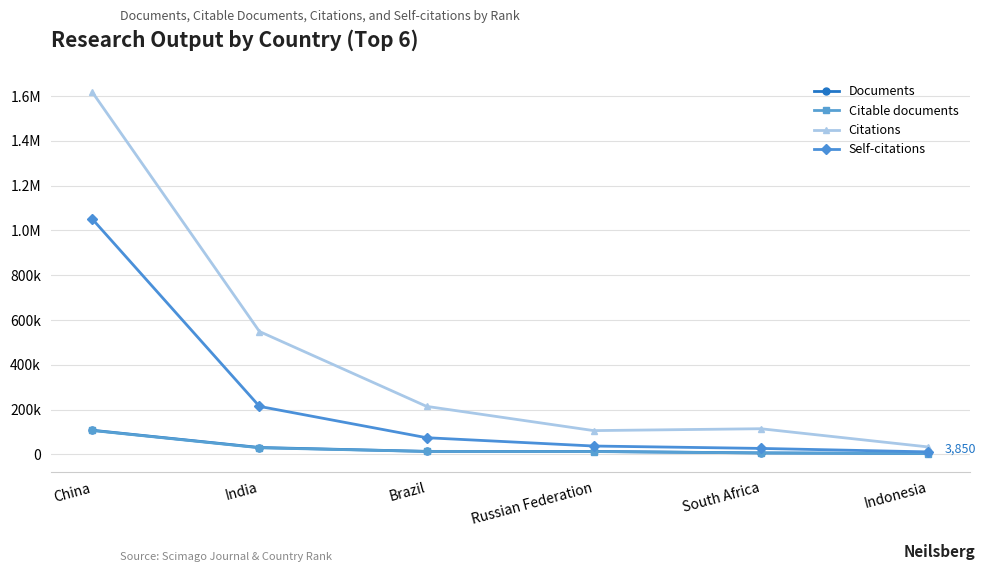

Where is Citable documents nearest to the value 55192?

India